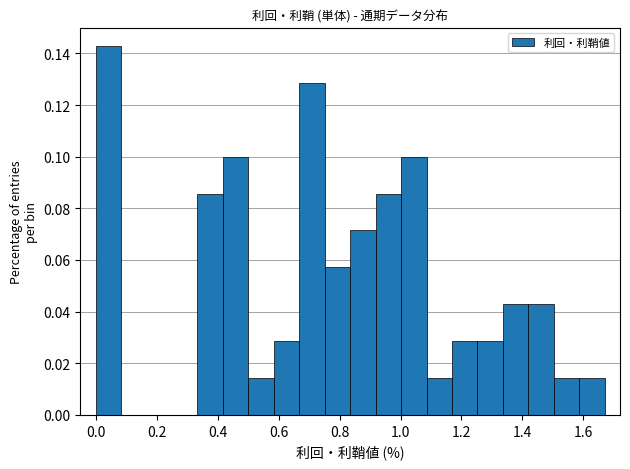

Which range on the x-axis has the tallest bar?

0.00 to 0.08